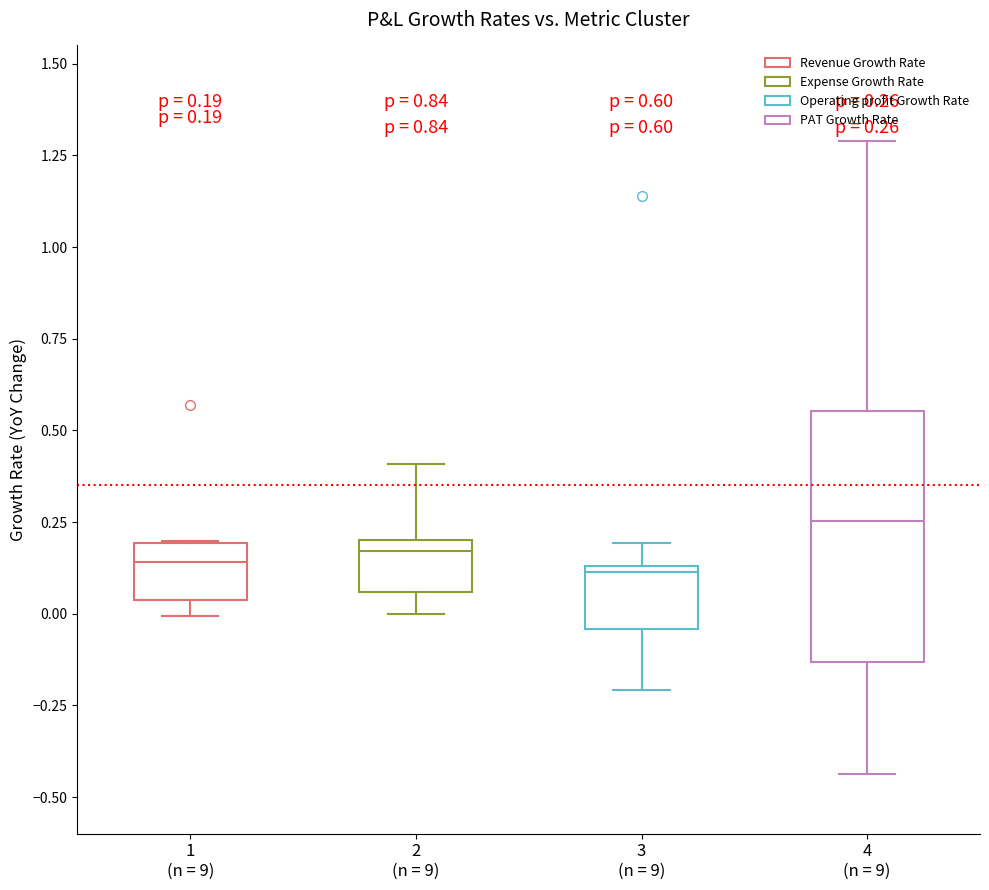

Which box's median line is the highest?

4 (n = 9)